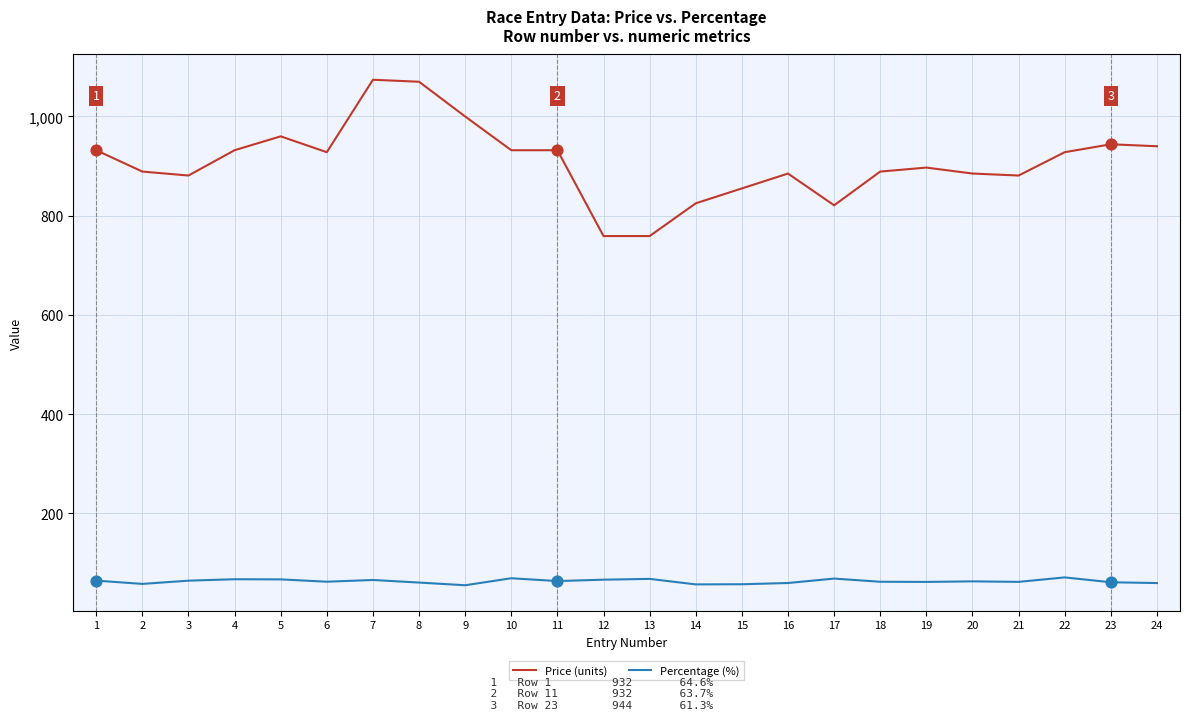

Which series has the widest spread of values?

Price (units)